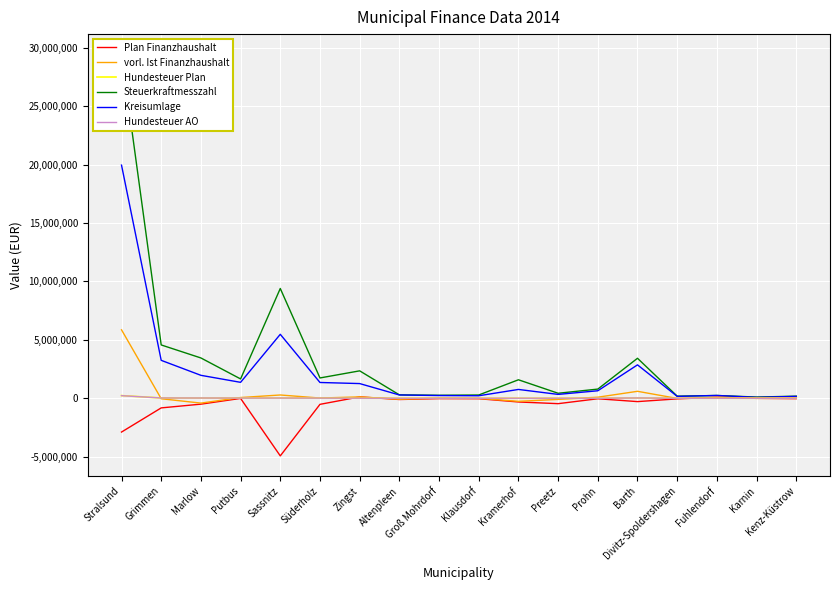

Which series has the largest range (max minus min)?

Steuerkraftmesszahl